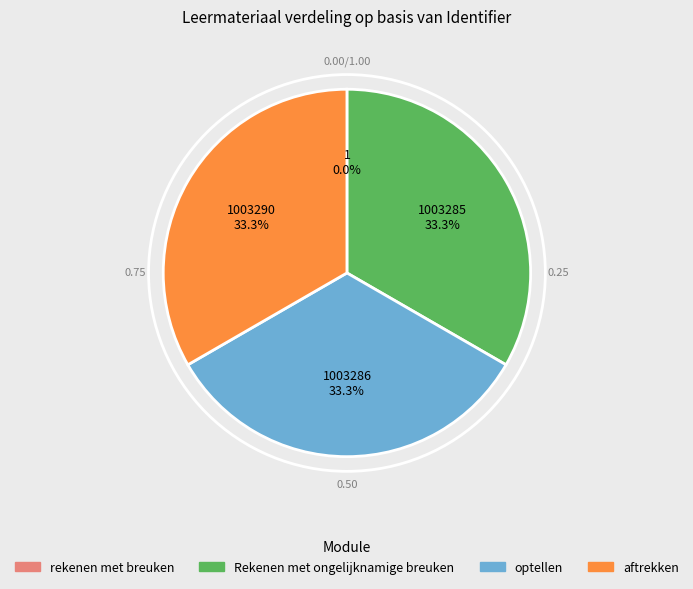

Combined, do optellen and aftrekken account for over 50%?

Yes